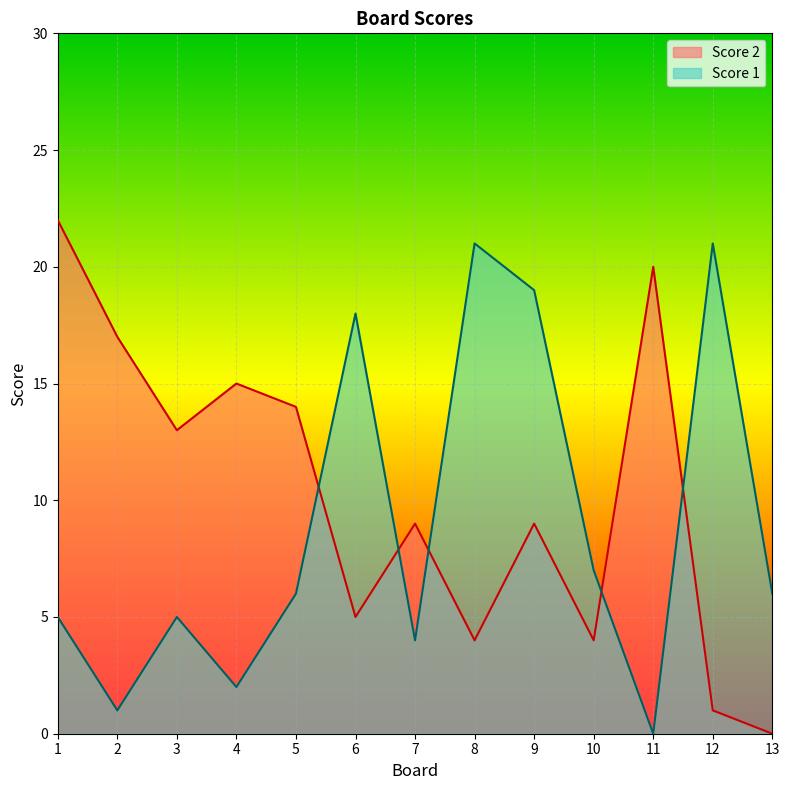

Reading left to right, extract all data points from this chart.

Score 2: 1=22	2=17	3=13	4=15	5=14	6=5	7=9	8=4	9=9	10=4	11=20	12=1	13=0
Score 1: 1=5	2=1	3=5	4=2	5=6	6=18	7=4	8=21	9=19	10=7	11=0	12=21	13=6